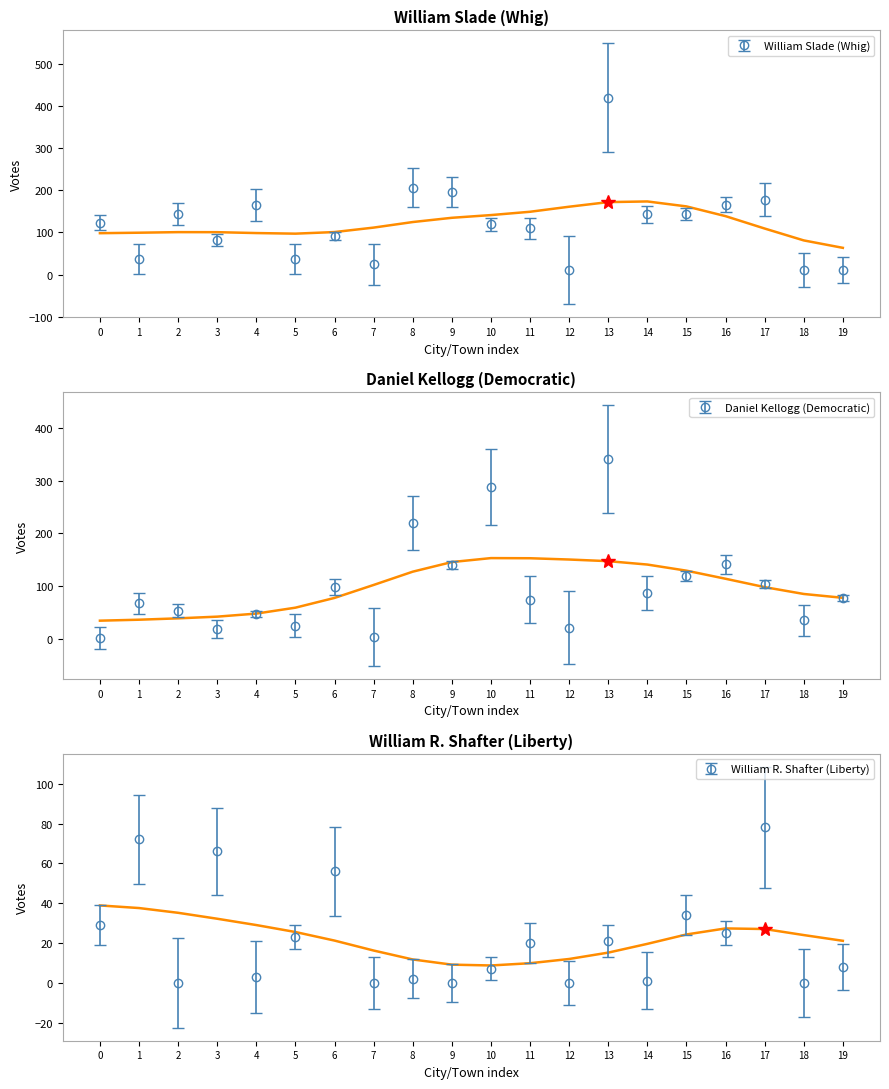

Reading left to right, transcribe all the data shown in this chart.

William Slade: 123	38	143	82	165	37	92	24	206	195	119	110	10	419	143	144	166	177	10	12
Daniel Kellogg: 2	67	53	18	47	25	98	3	219	140	287	74	21	341	87	119	141	104	35	77
William R. Shafter: 29	72	0	66	3	23	56	0	2	0	7	20	0	21	1	34	25	78	0	8